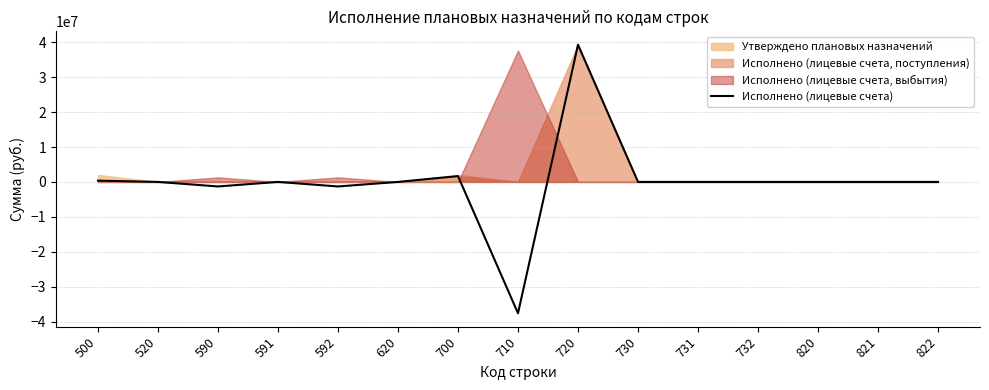

At which label does the data first exceed 0?

500